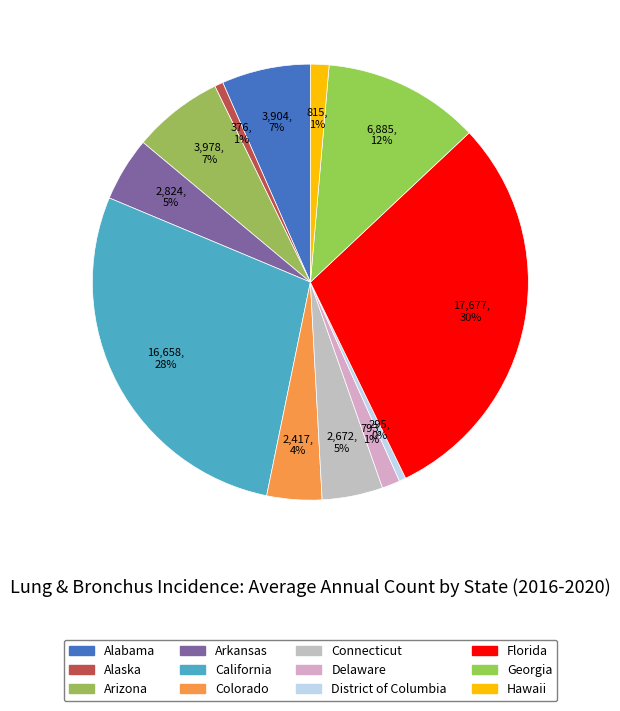

True or false: Hawaii accounts for 11% of the total.

False